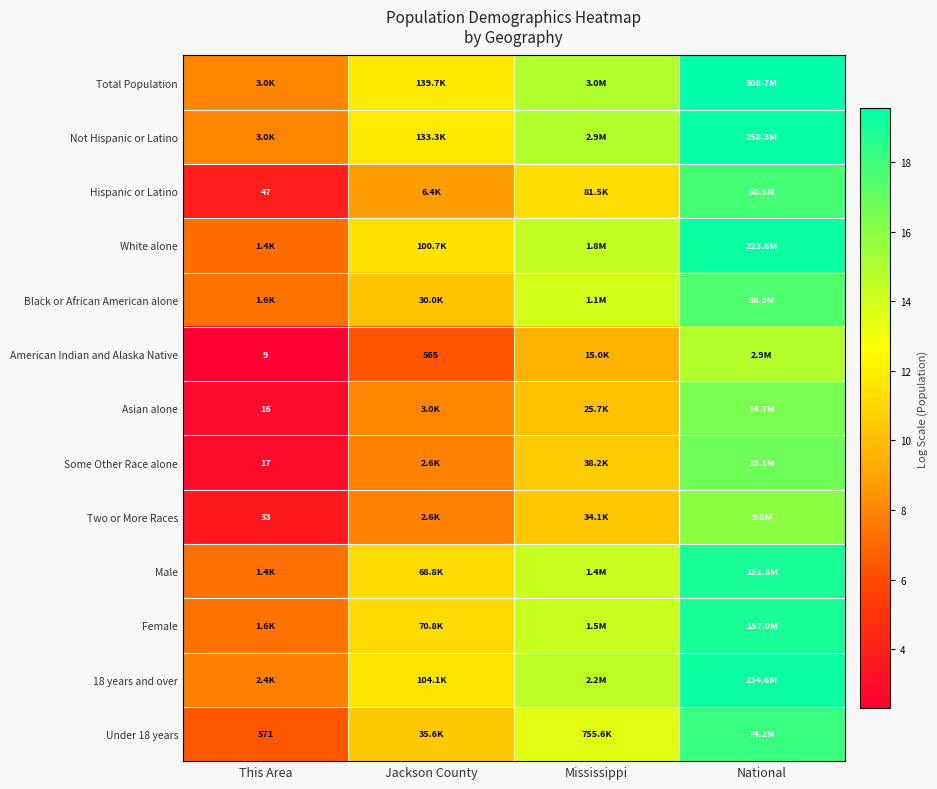

How many values in the Female series are below 14?

2